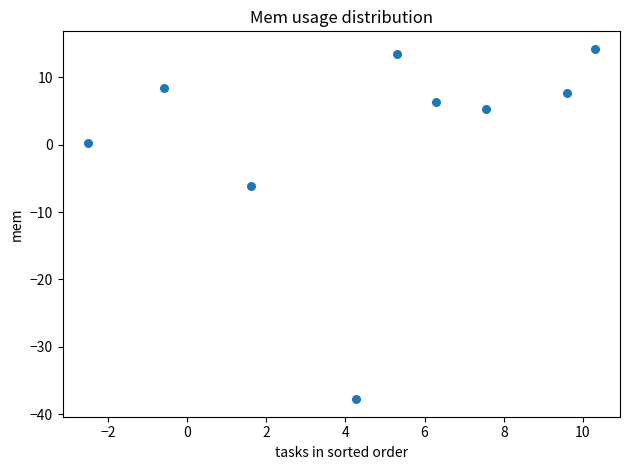

What is the average X value?

4.6